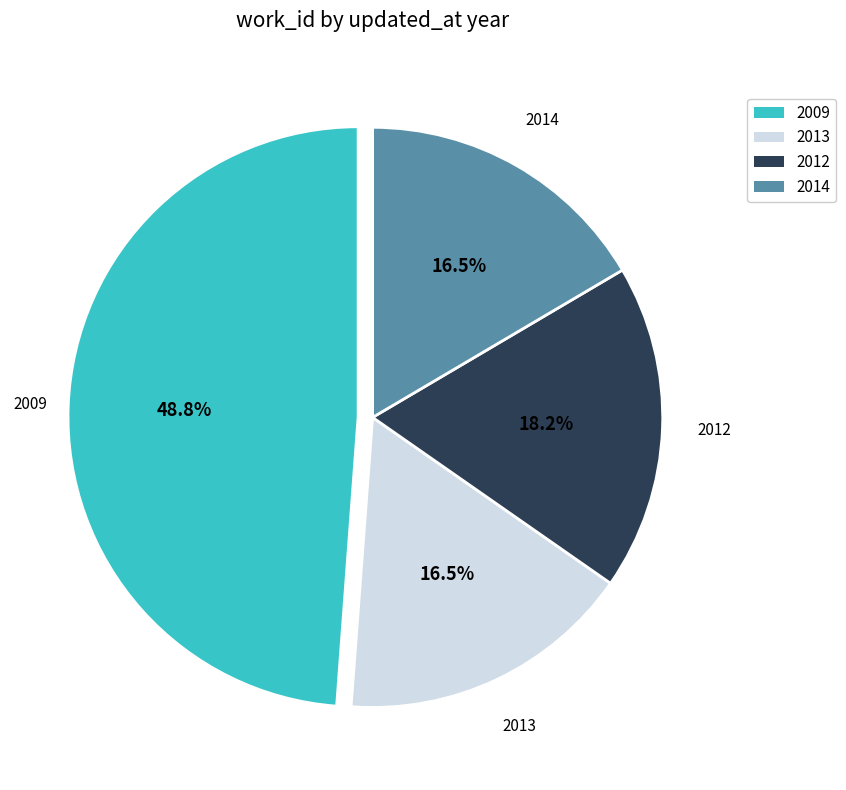

To the nearest percent, what is the average slice percentage?

25%